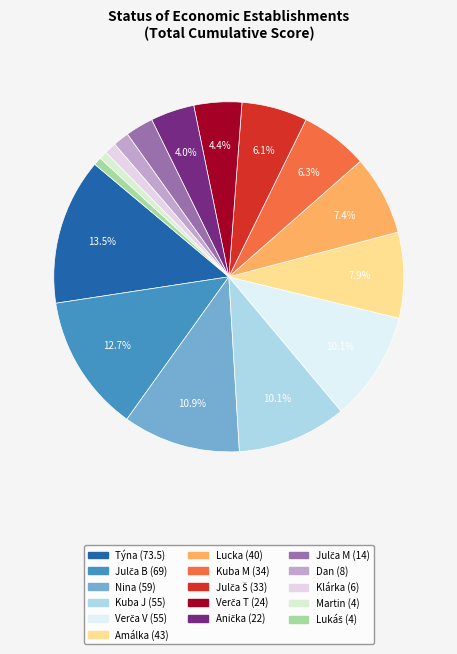

How many slices are in this pie chart?

16